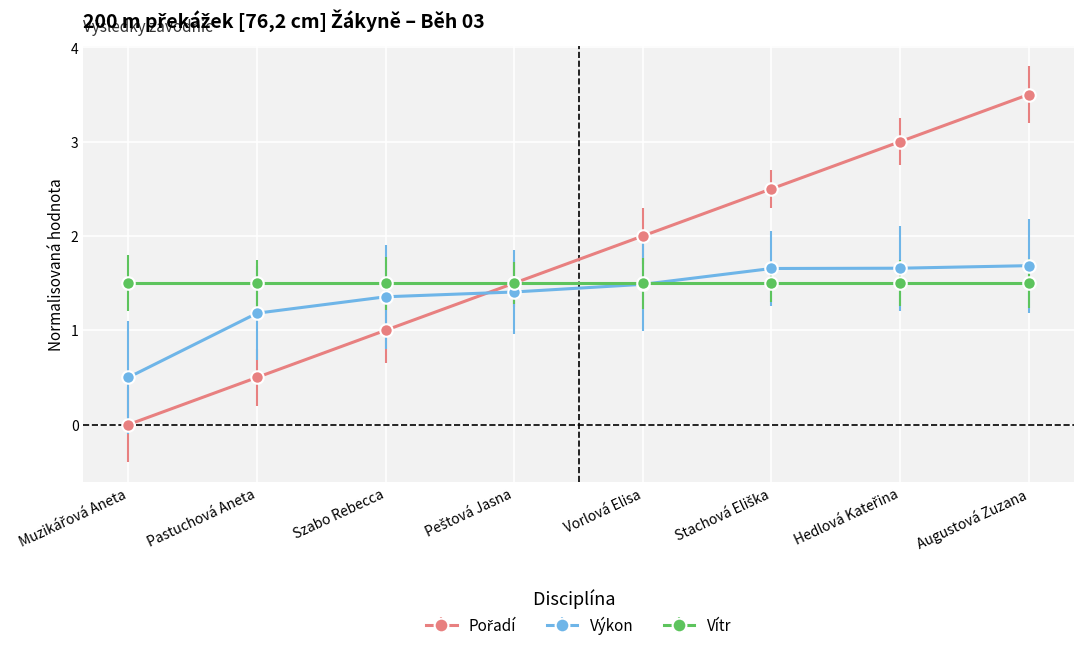

How many distinct data groups are displayed?

3